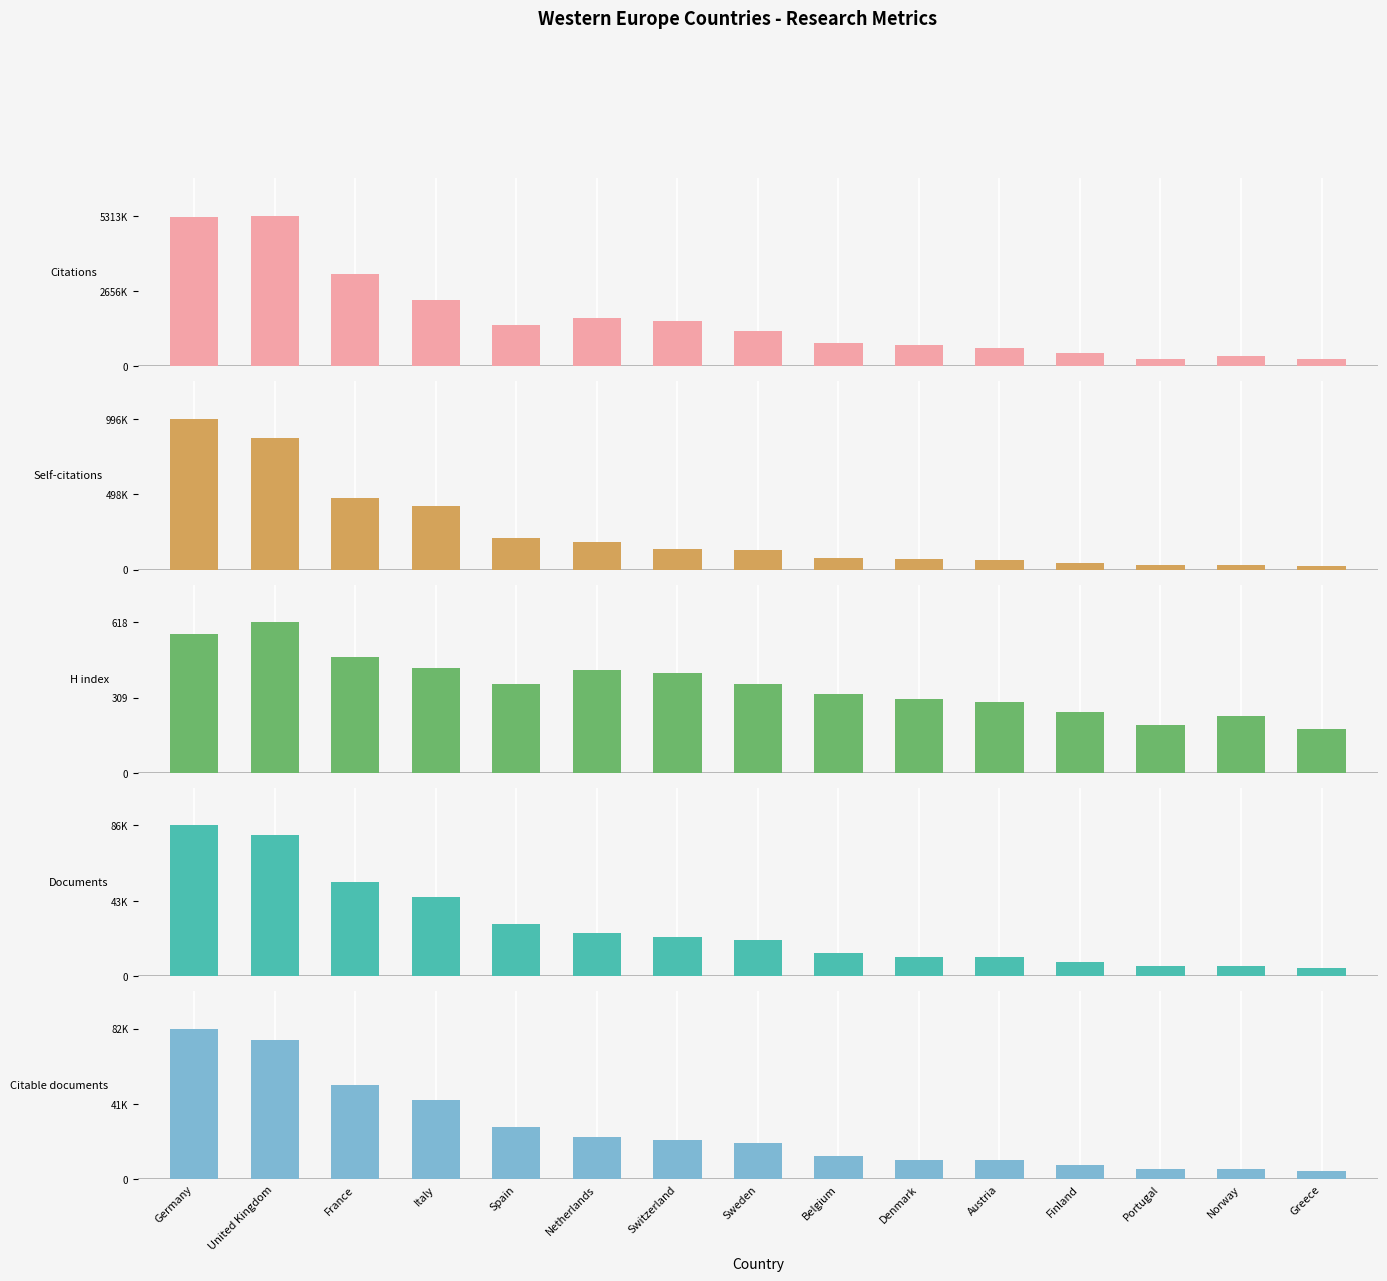

Which series has the widest spread of values?

Citations